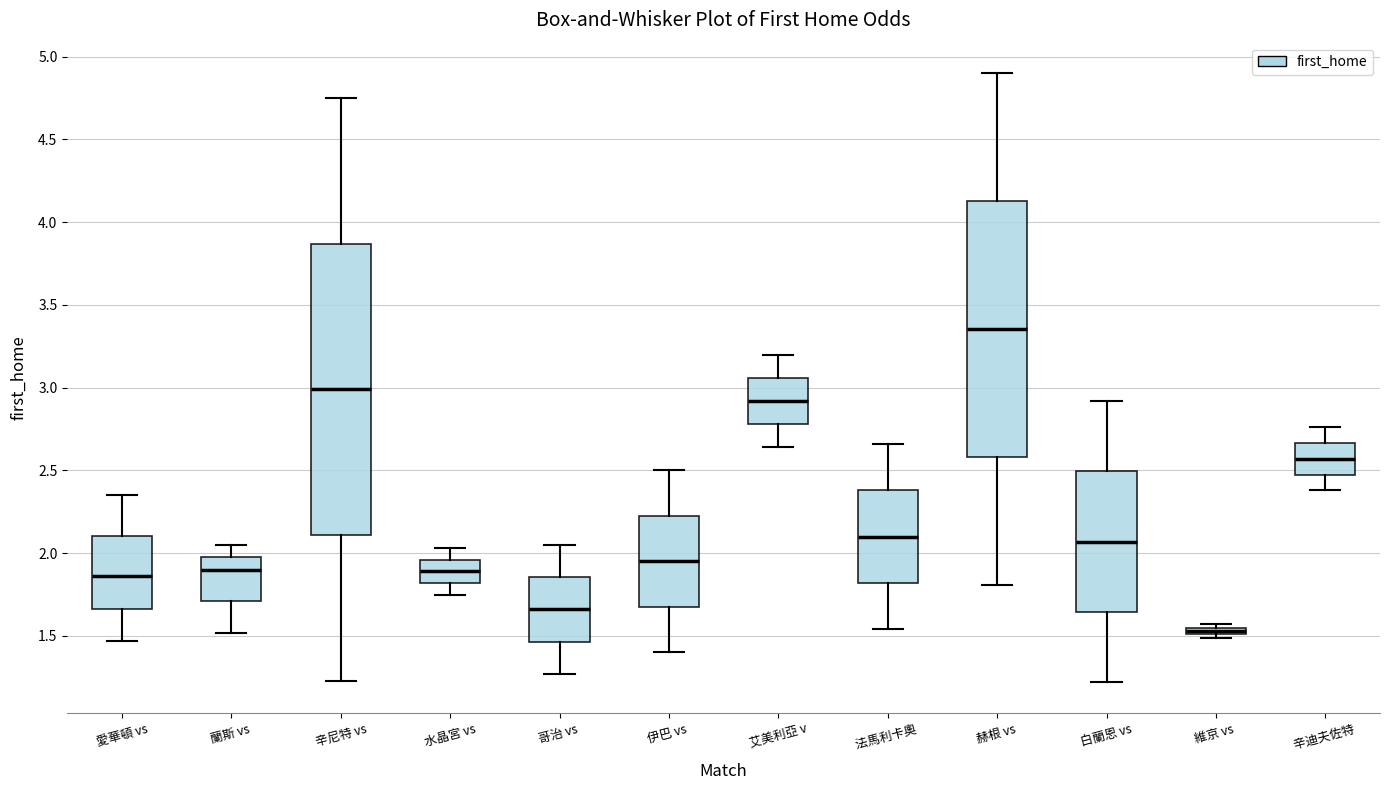

Where is the upper edge of the box for 維京 vs on the y-axis? The values are not printed on the chart, so give them approximately, as read against the axis.

1.55